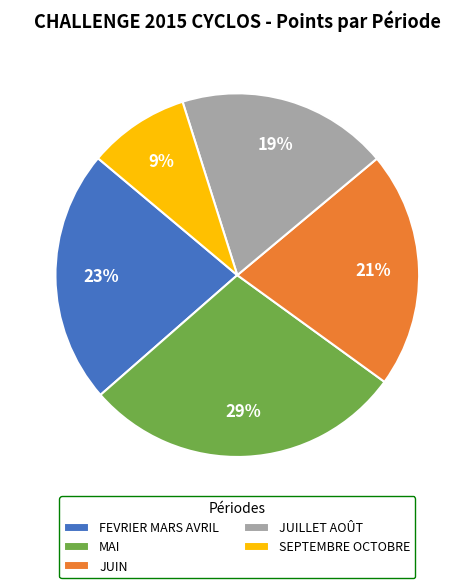

To the nearest percent, what is the average slice percentage?

20%